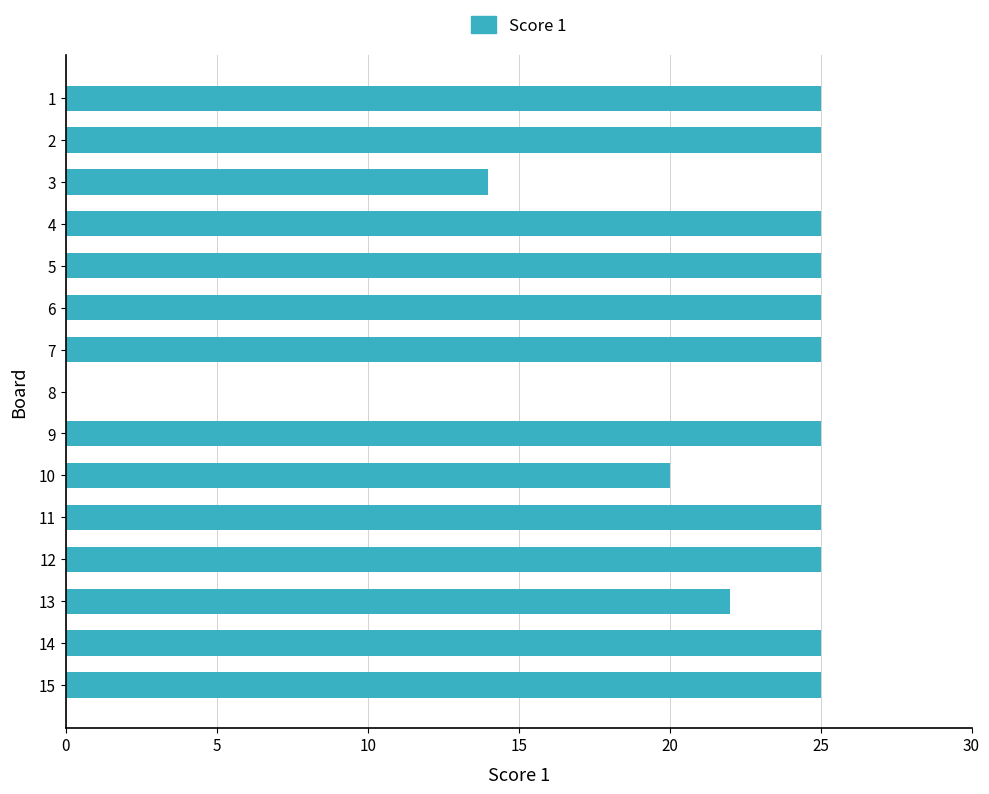

Reading bottom to top, what are all the values shown in this chart?

15=25	14=25	13=22	12=25	11=25	10=20	9=25	8=0	7=25	6=25	5=25	4=25	3=14	2=25	1=25